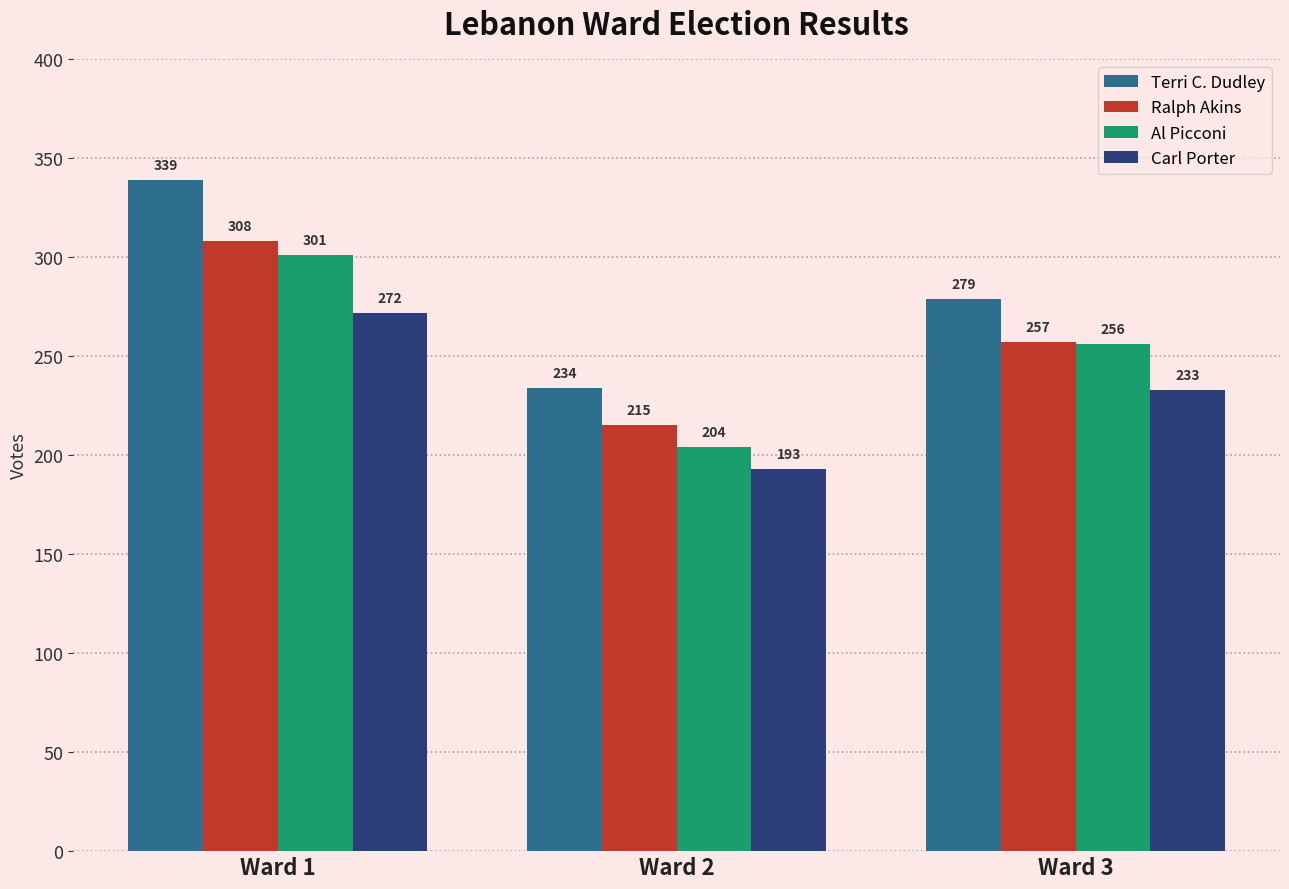

Which series has the largest total across all categories?

Terri C. Dudley